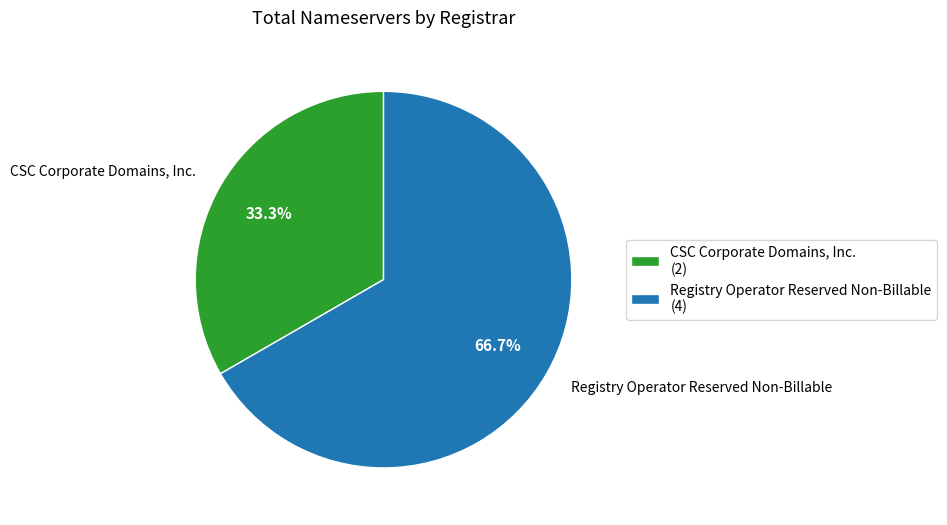

Is there a majority slice in this chart?

Yes